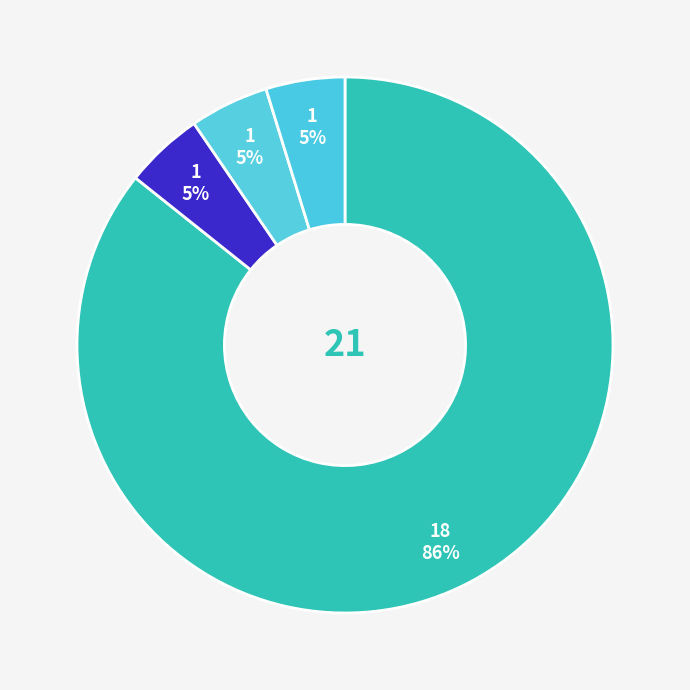

Do دانشگاه صنعتی امیرکبیر and دانشگاه صنعتی شریف together represent more than half of the pie?

No